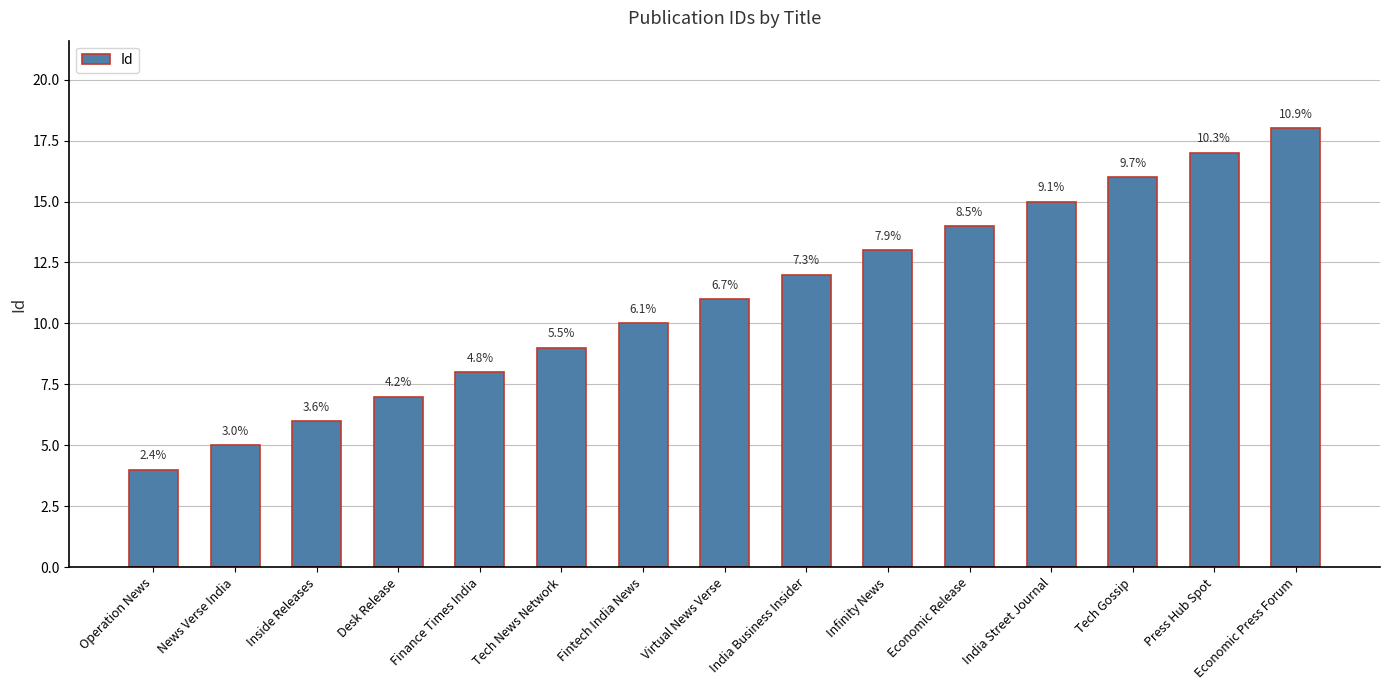

Does the chart contain any negative values?

No